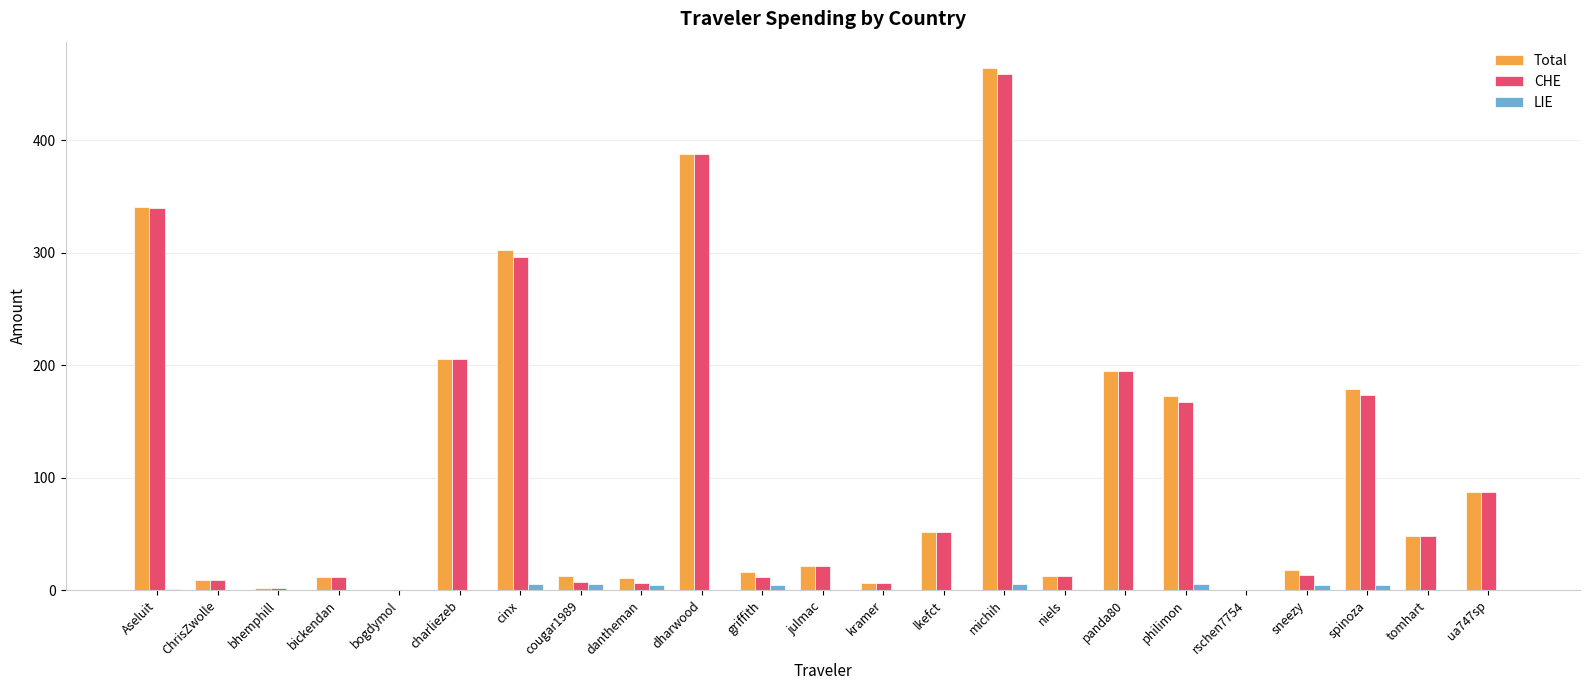

Where is Total nearest to the value 232?

charliezeb